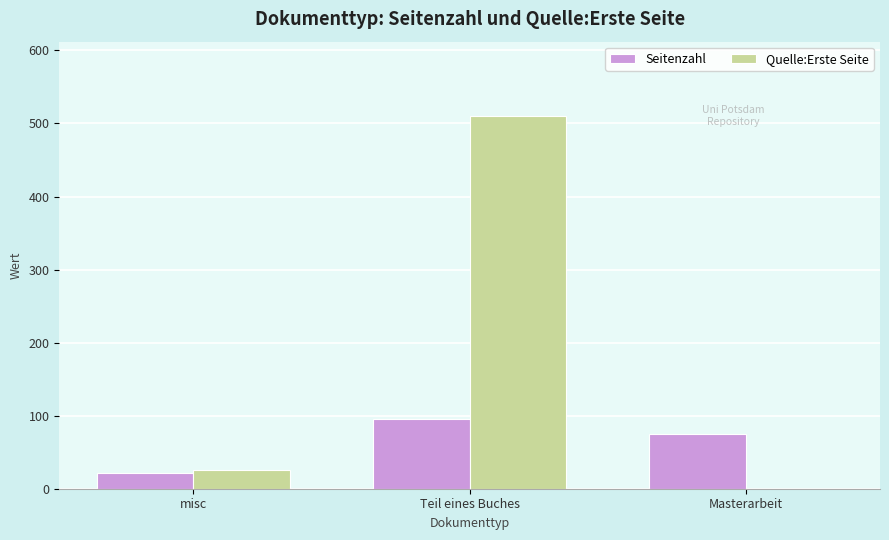

What is the maximum value shown in the chart?

510